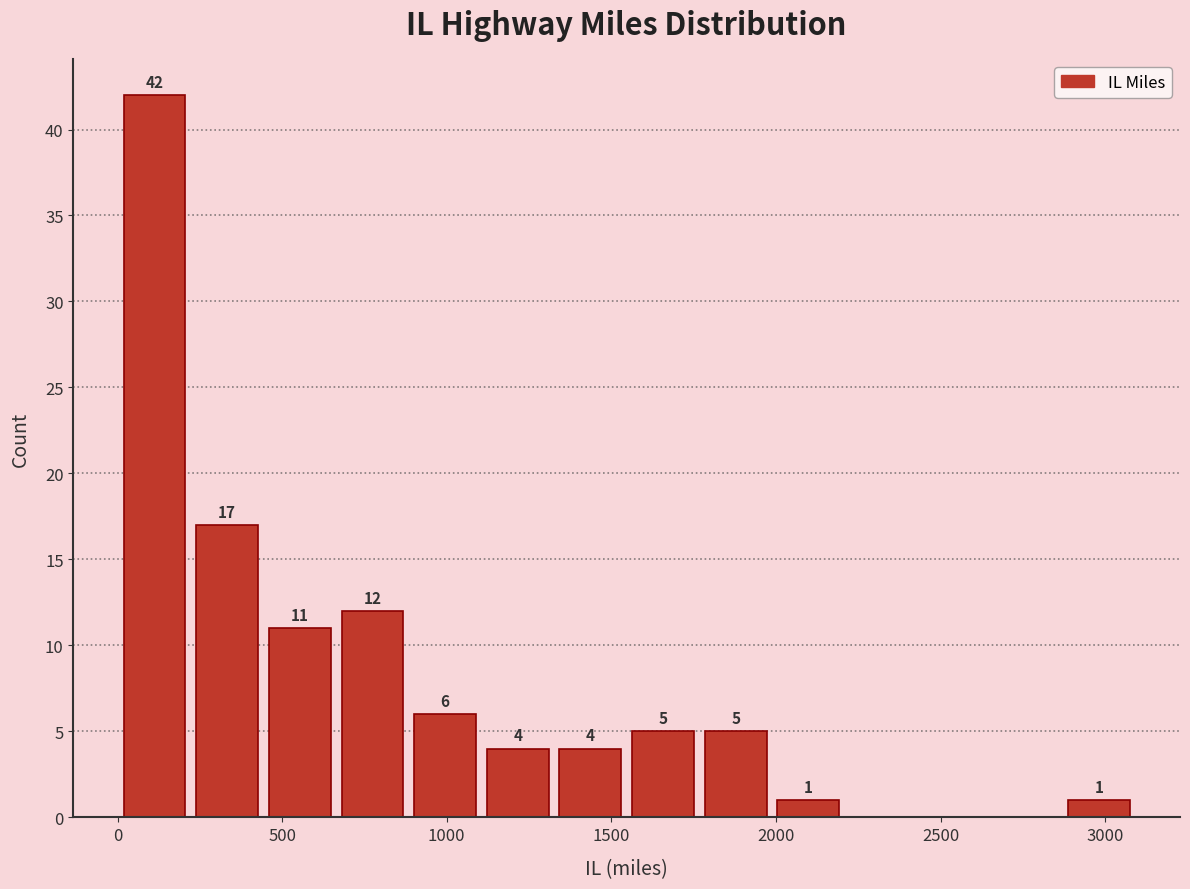

Over which range of the x-axis is the bar tallest?

0 to 200